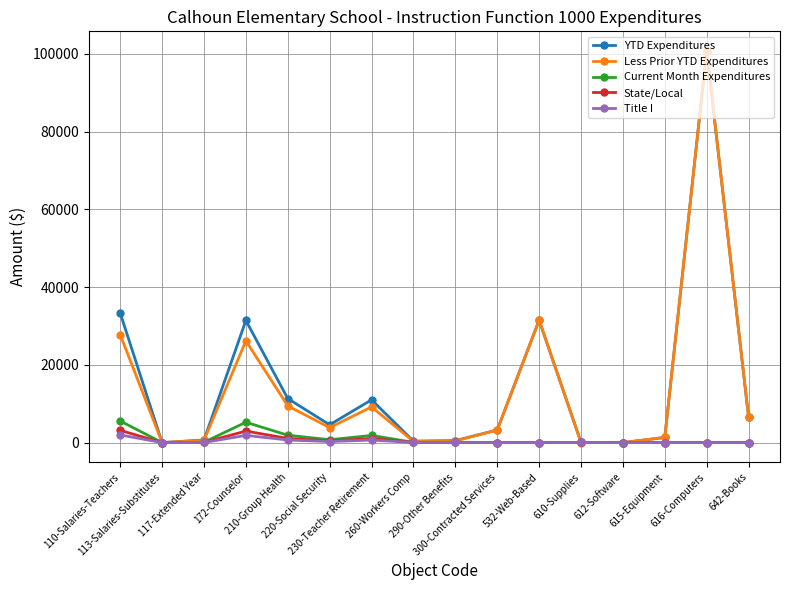

What position from the left is 612-Software?

13